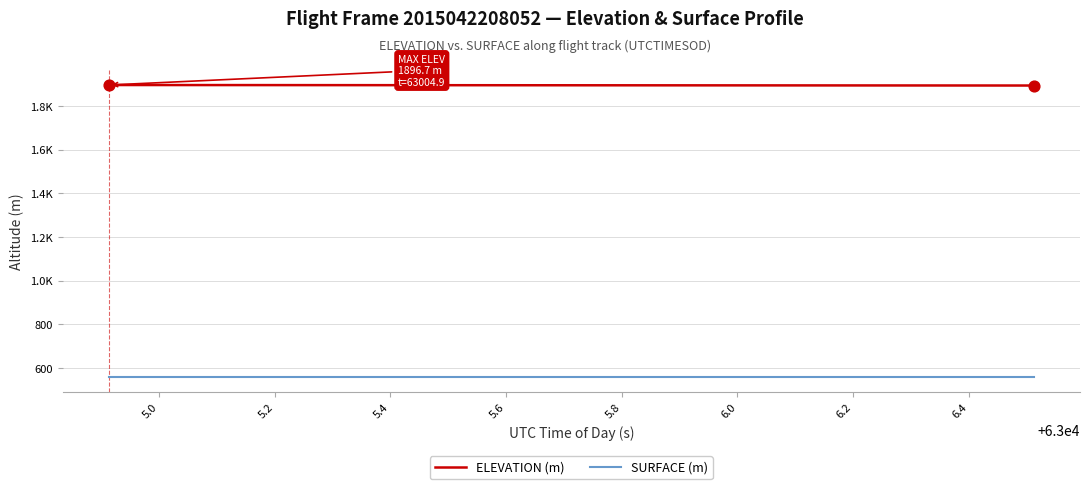

Does the chart have visible grid lines?

Yes